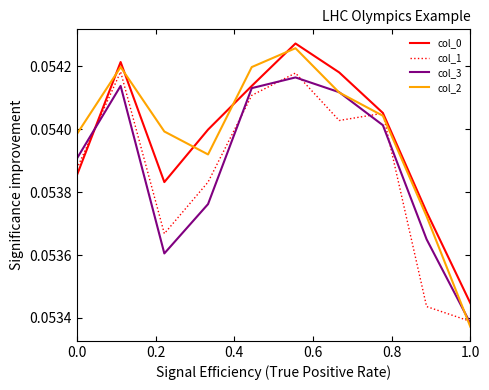

Is this an area chart (filled region under the line)?

No